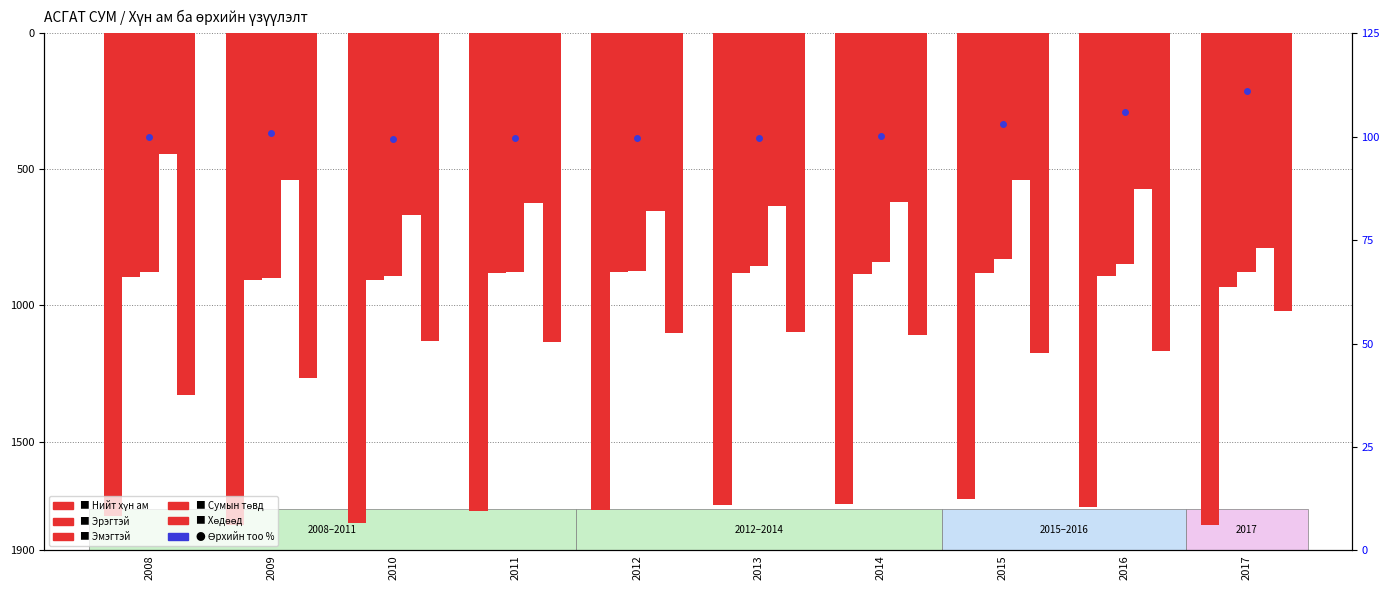

Reading left to right, what are all the values shown in this chart?

Нийт хүн ам: -1775.0	-1806.0	-1798.0	-1757.0	-1752.0	-1734.0	-1728.0	-1712.0	-1741.0	-1808.0
Эрэгтэй: -897.0	-907.0	-908.0	-880.0	-878.0	-879.0	-886.0	-882.0	-893.0	-932.0
Эмэгтэй: -878.0	-899.0	-890.0	-877.0	-874.0	-855.0	-842.0	-830.0	-848.0	-876.0
Сумын төвд: -445.0	-538.0	-666.0	-623.0	-652.0	-635.0	-620.0	-538.0	-573.0	-789.0
Хөдөөд: -1330.0	-1268.0	-1132.0	-1134.0	-1100.0	-1099.0	-1108.0	-1174.0	-1168.0	-1019.0
Өрхийн тоо %: 100.0	100.8	99.4	99.8	99.6	99.6	100.2	103.1	106.0	111.0